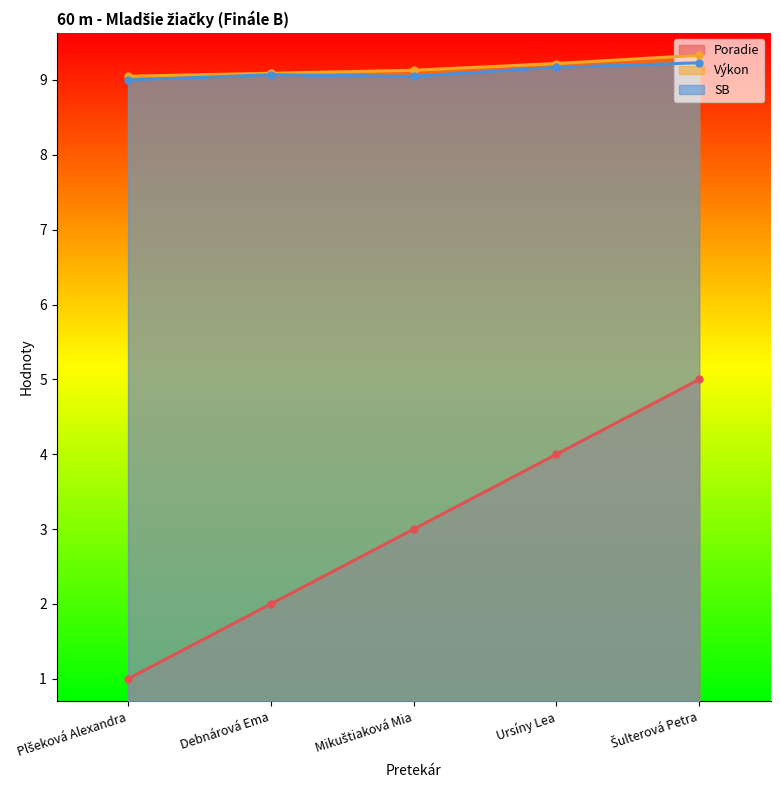

How many SB values are between 9 and 10?

5